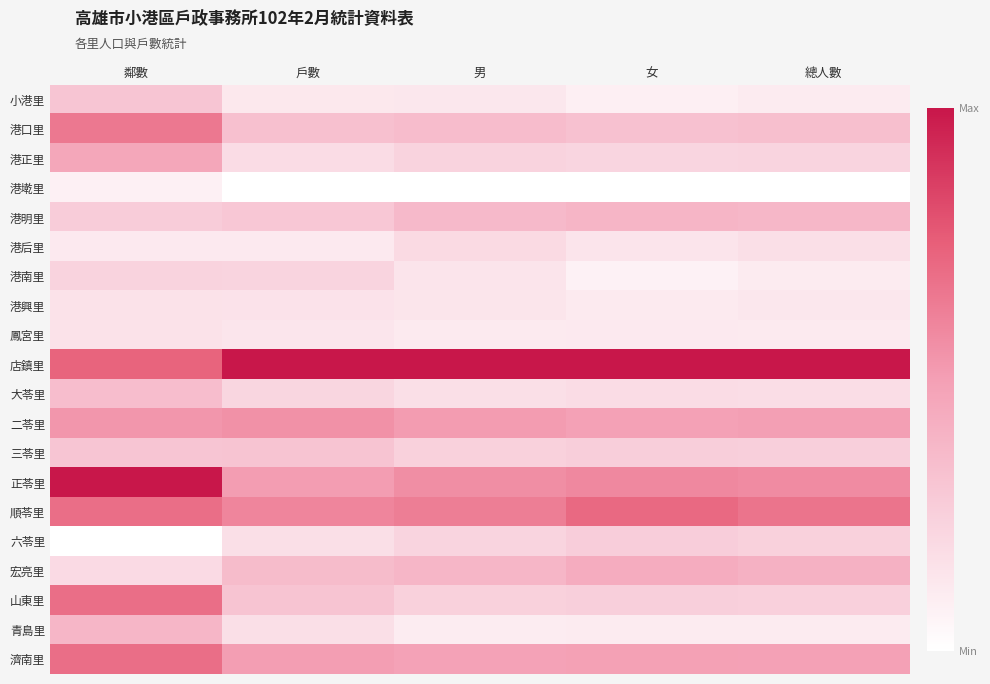

What is the difference between the highest and lowest values at 男?

1.0